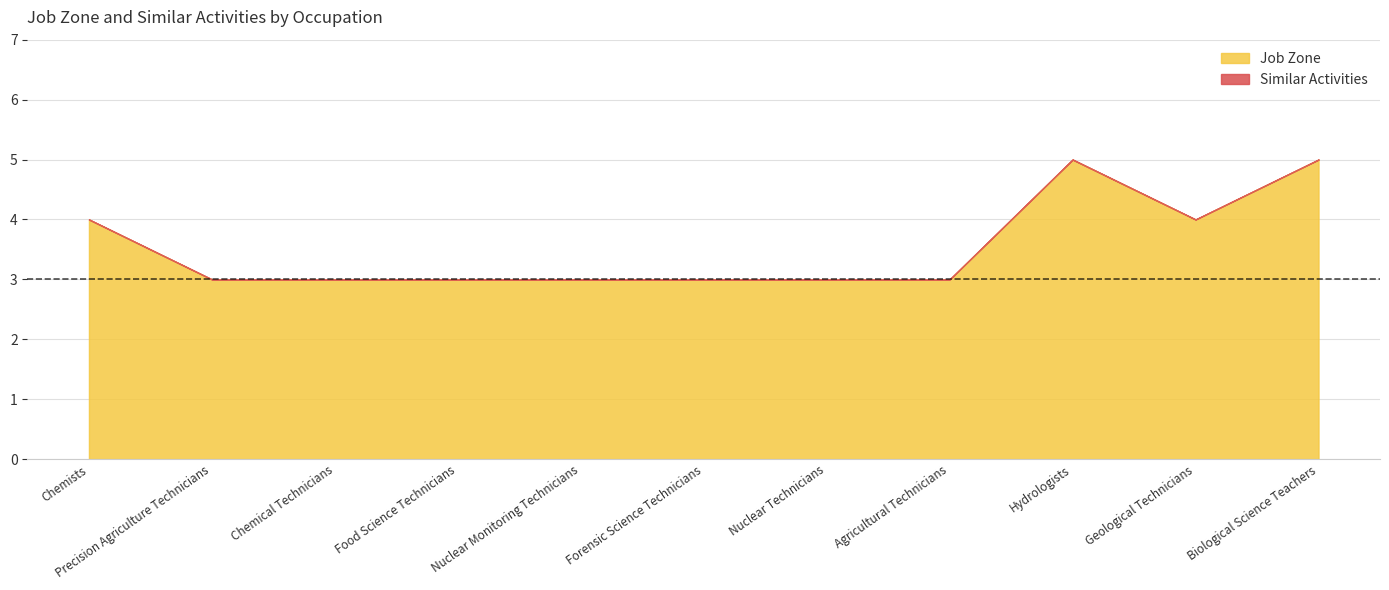

Reading right to left, list all the values displayed in this chart.

Job Zone: Biological Science Teachers=5	Geological Technicians=4	Hydrologists=5	Agricultural Technicians=3	Nuclear Technicians=3	Forensic Science Technicians=3	Nuclear Monitoring Technicians=3	Food Science Technicians=3	Chemical Technicians=3	Precision Agriculture Technicians=3	Chemists=4
Similar Activities: Biological Science Teachers=0	Geological Technicians=0	Hydrologists=0	Agricultural Technicians=0	Nuclear Technicians=0	Forensic Science Technicians=0	Nuclear Monitoring Technicians=0	Food Science Technicians=0	Chemical Technicians=0	Precision Agriculture Technicians=0	Chemists=0